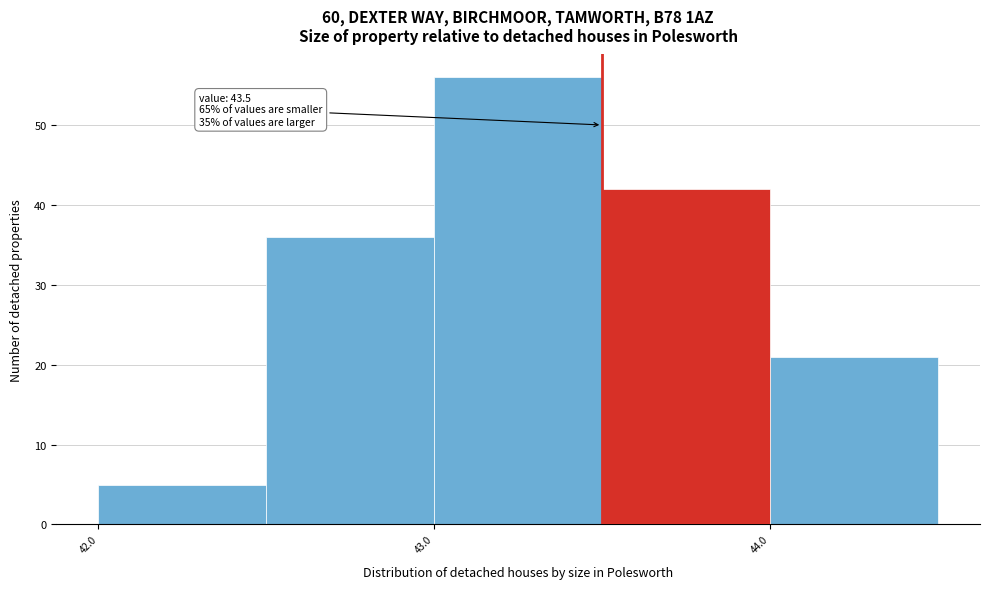

Which range on the x-axis has the tallest bar?

43.0 to 43.5